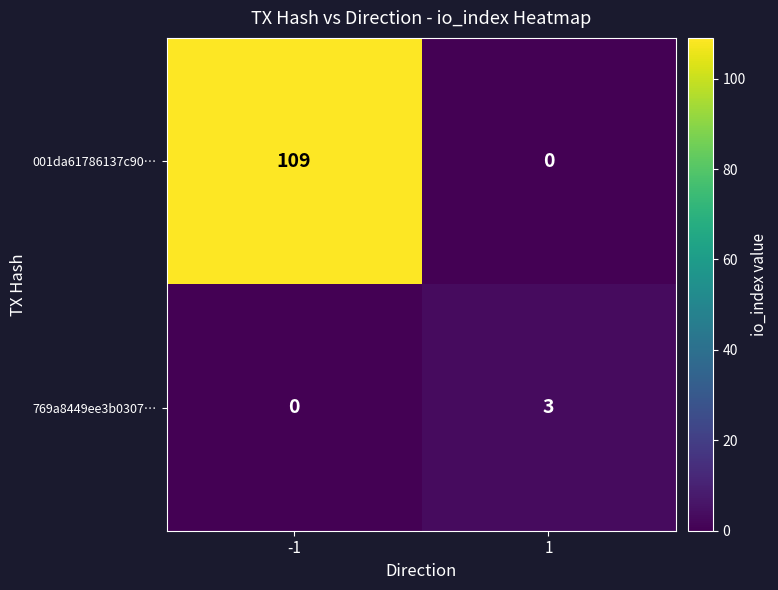

What is the total value across all series at -1?

109